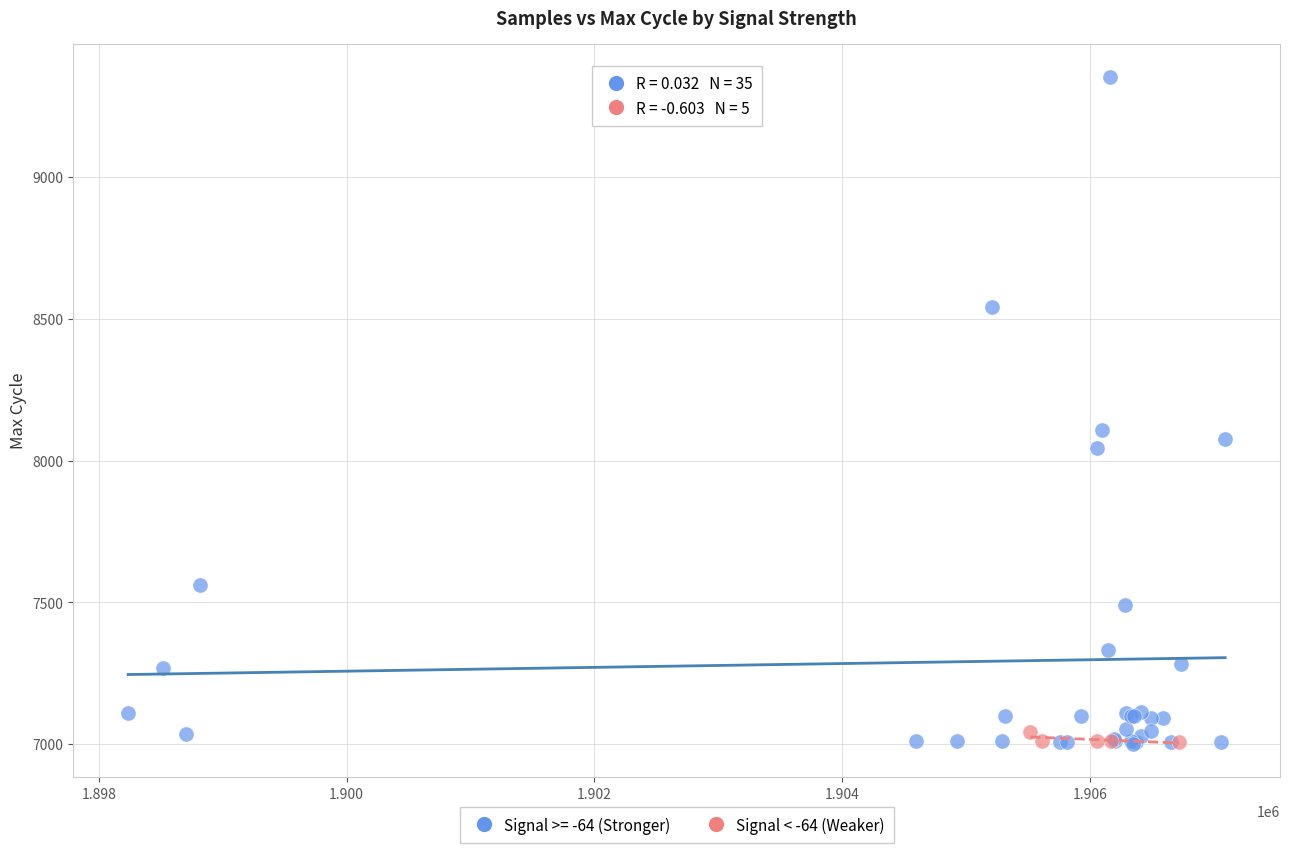

Which series contains the highest Y value?

Signal >= -64 (Stronger)